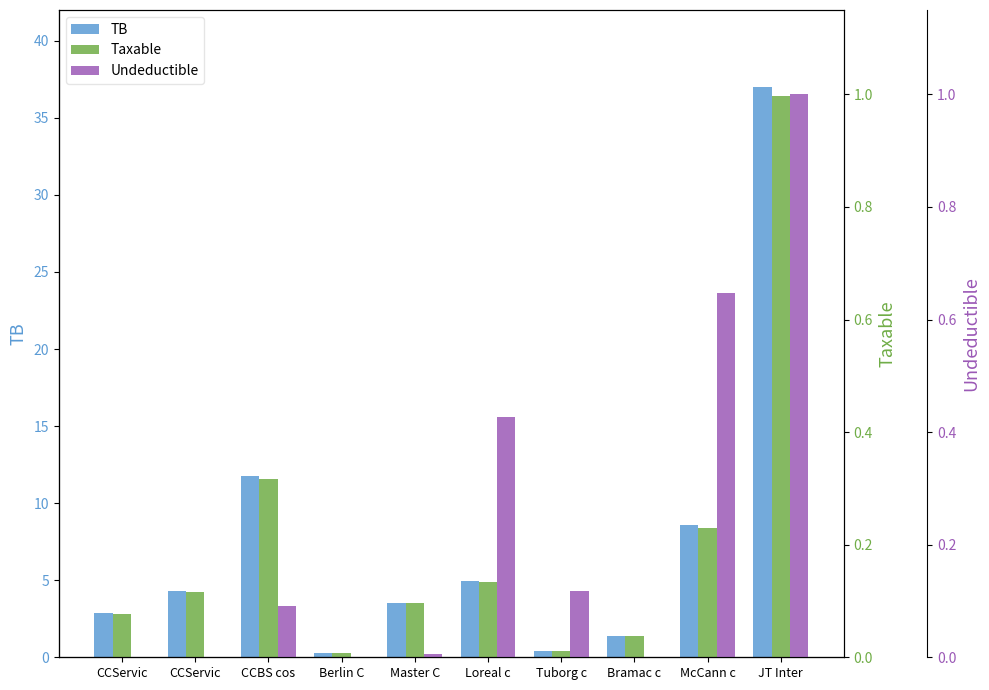

Between CCServic and Bramac c, which is larger?

CCServic